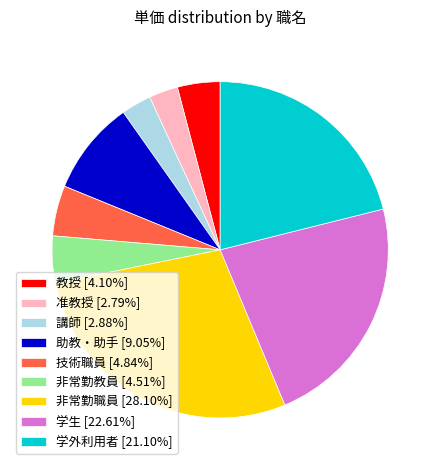

Count the number of slices in the pie.

9